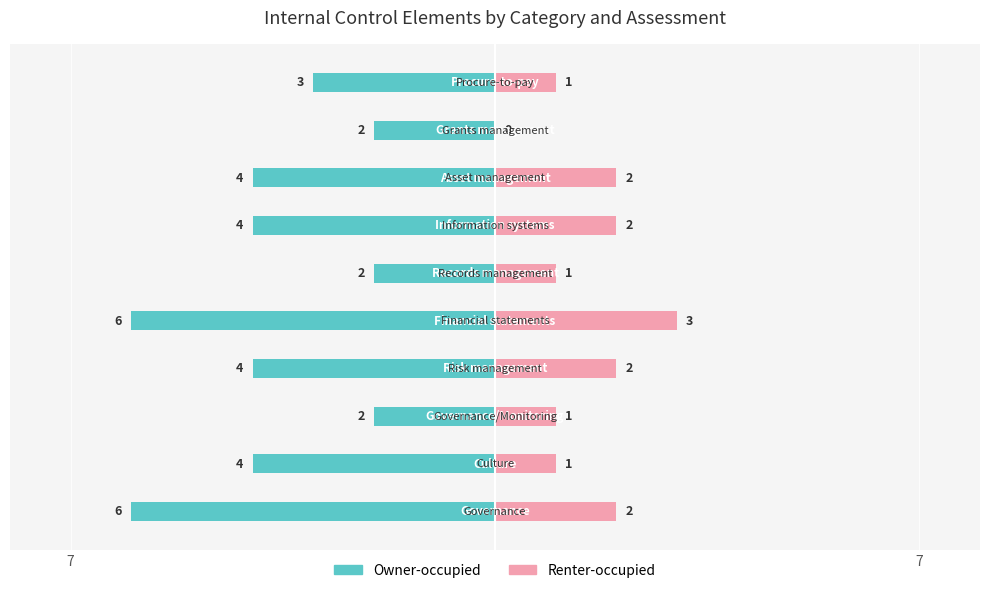

What is the spread (max minus min) of values at 6?

6